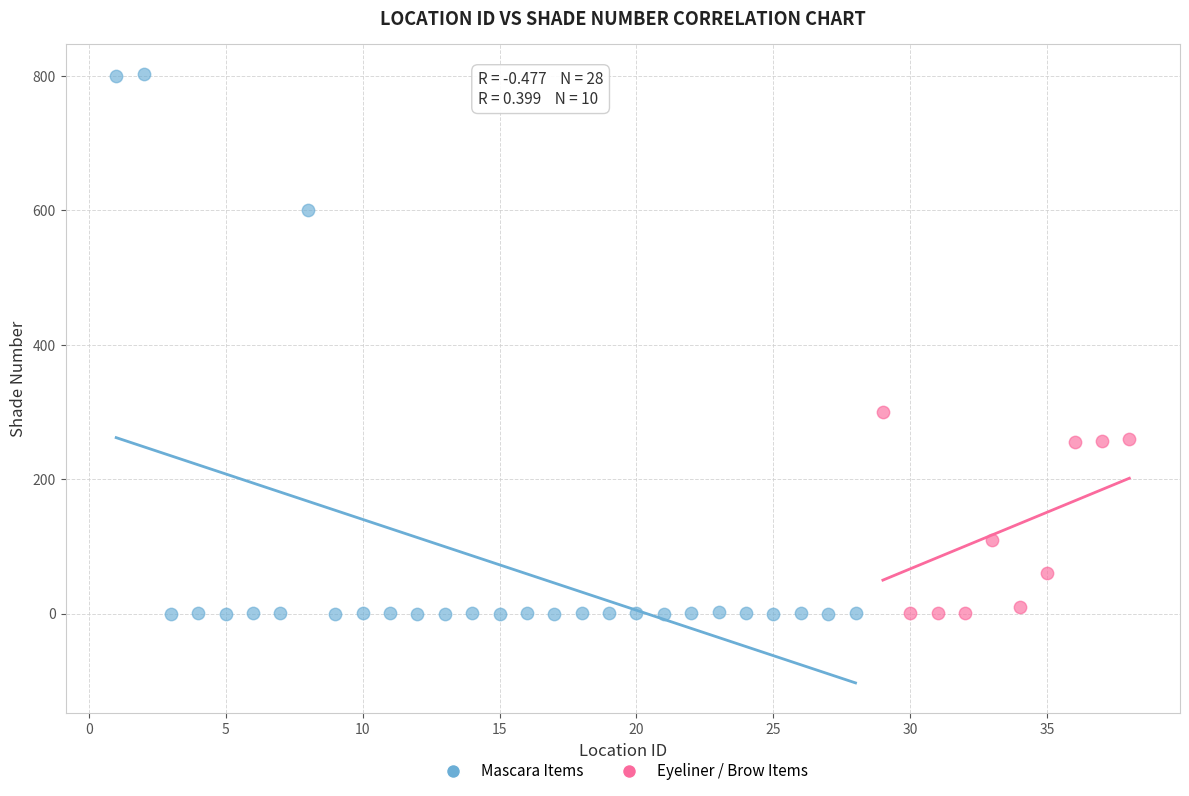

Which series reaches the maximum Y coordinate?

Mascara Items